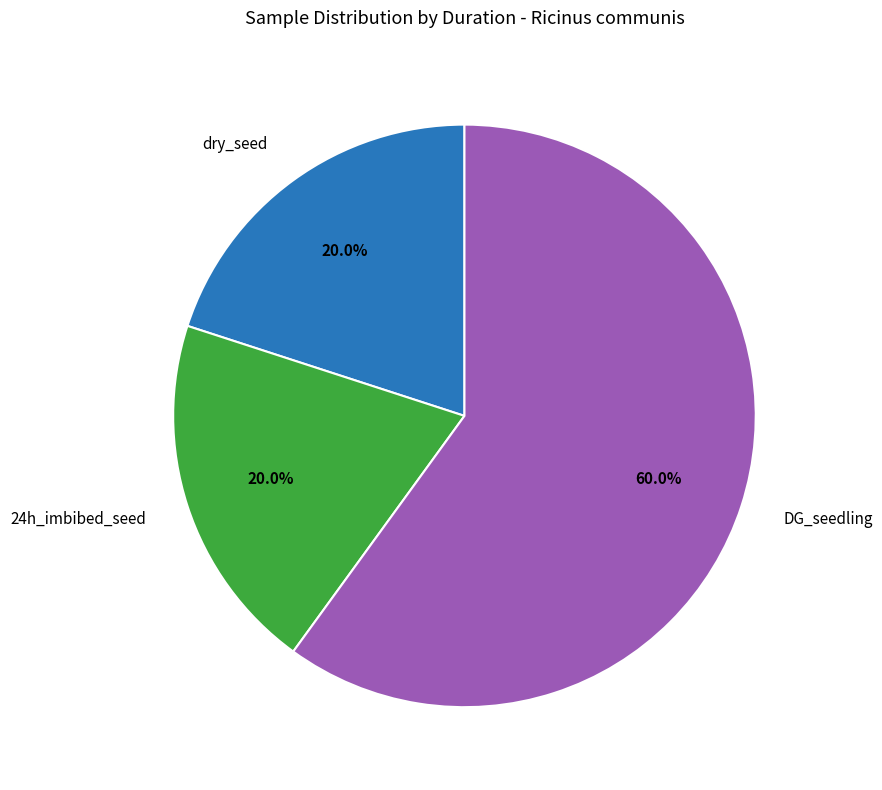

How many segments does this pie chart have?

3